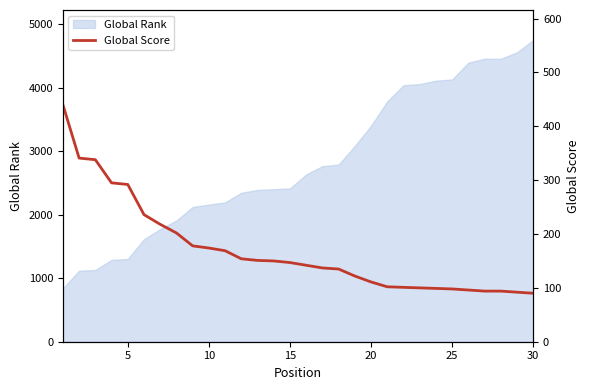

What is the minimum value for Global Rank?

842